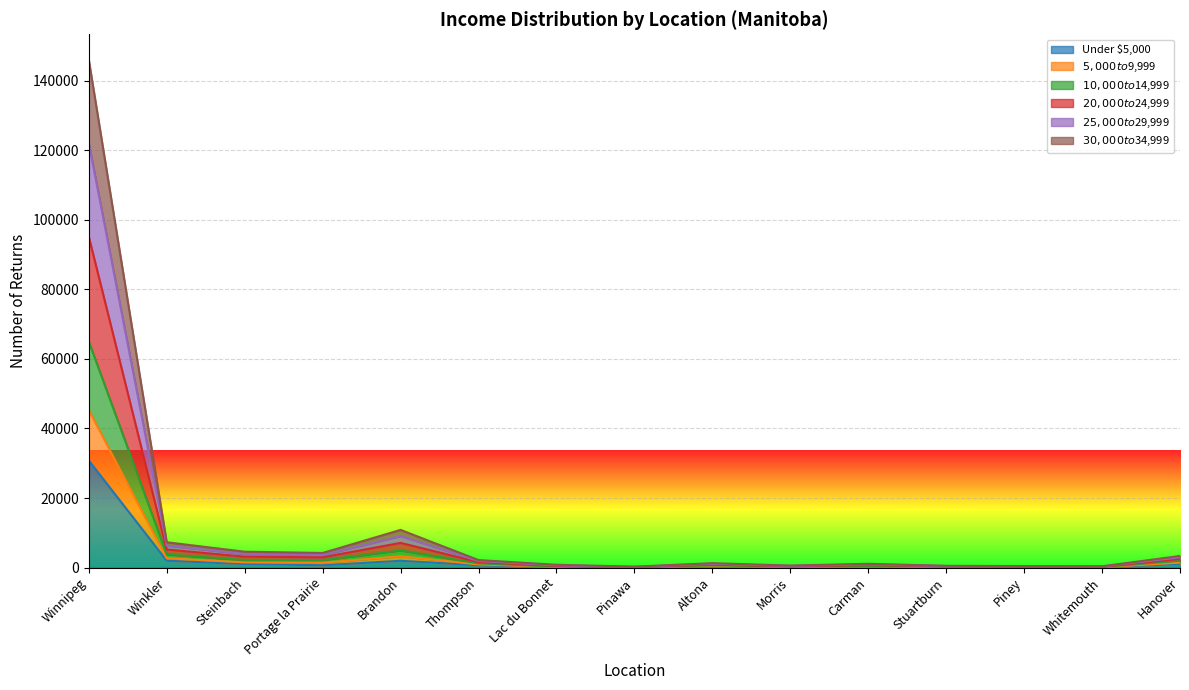

At which category is the sum across all series the highest?

Winnipeg